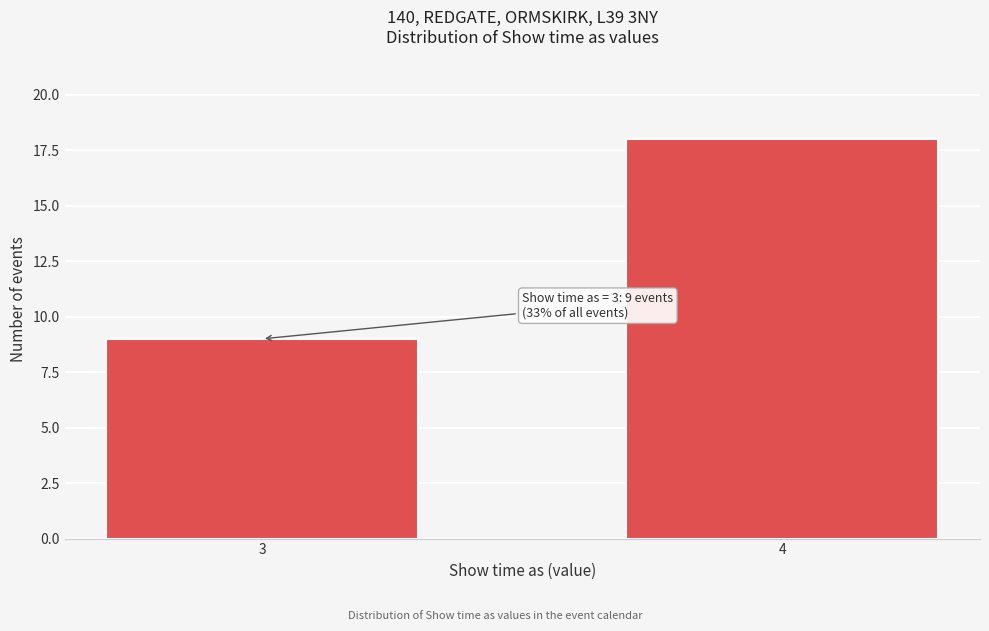

Reading right to left, list all the values displayed in this chart.

18	9